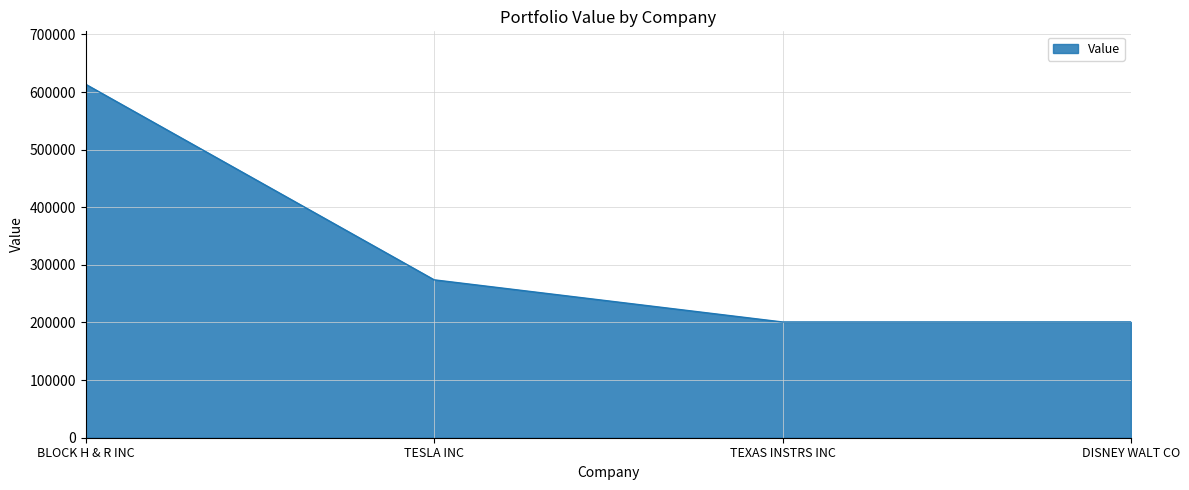

True or false: the data shows 426786 at TESLA INC.

False